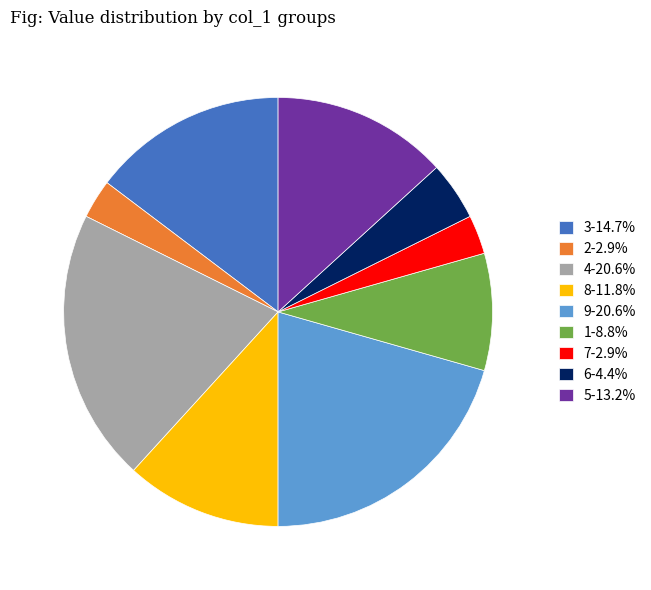

What is the ratio of the value at 2-2.9% to the value at 6-4.4%?

0.7